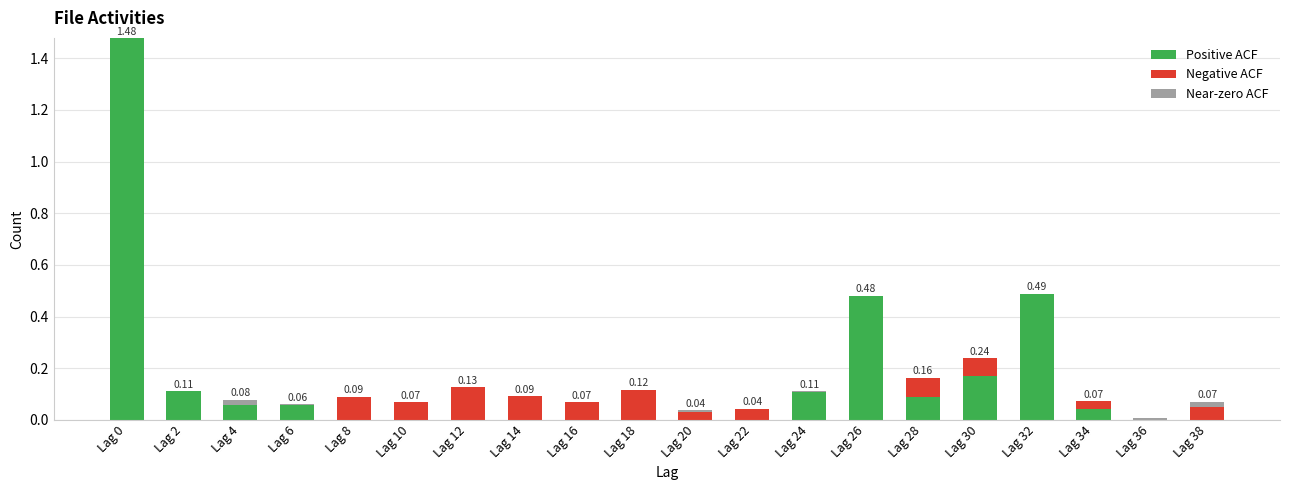

What is the sum of all Positive ACF values?

3.1